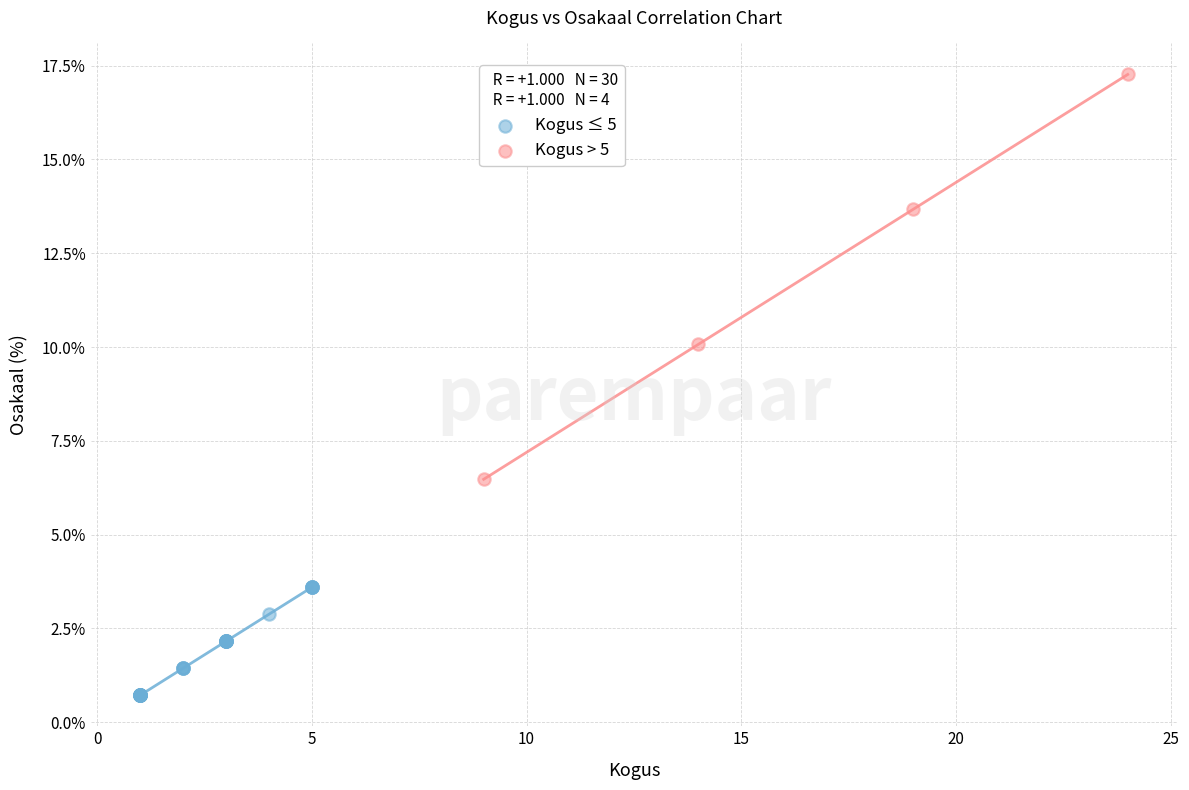

Which series contains the lowest Y value?

Kogus ≤ 5